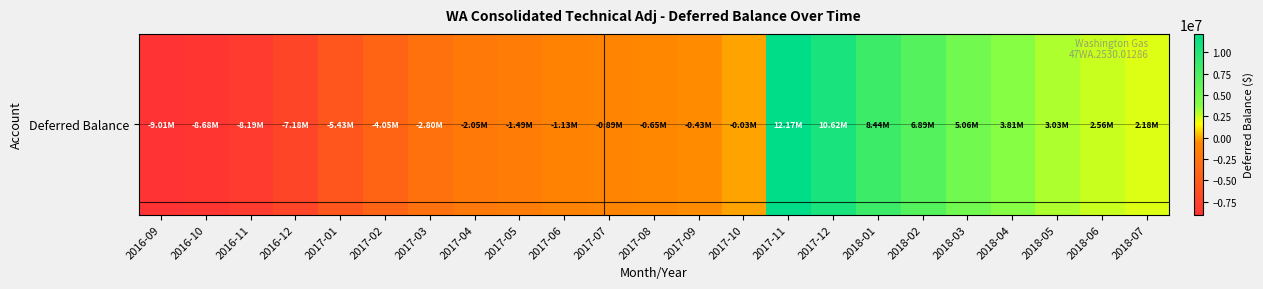

Reading right to left, what are all the values shown in this chart?

2184615.2	2563723.6	3027976.0	3806969.4	5064195.6	6889923.0	8444739.5	10618422.2	12170105.4	-25392.9	-427544.3	-652818.1	-889906.9	-1126998.5	-1491880.9	-2050391.0	-2797935.9	-4054690.2	-5432166.2	-7181827.9	-8194537.3	-8684055.2	-9011129.7